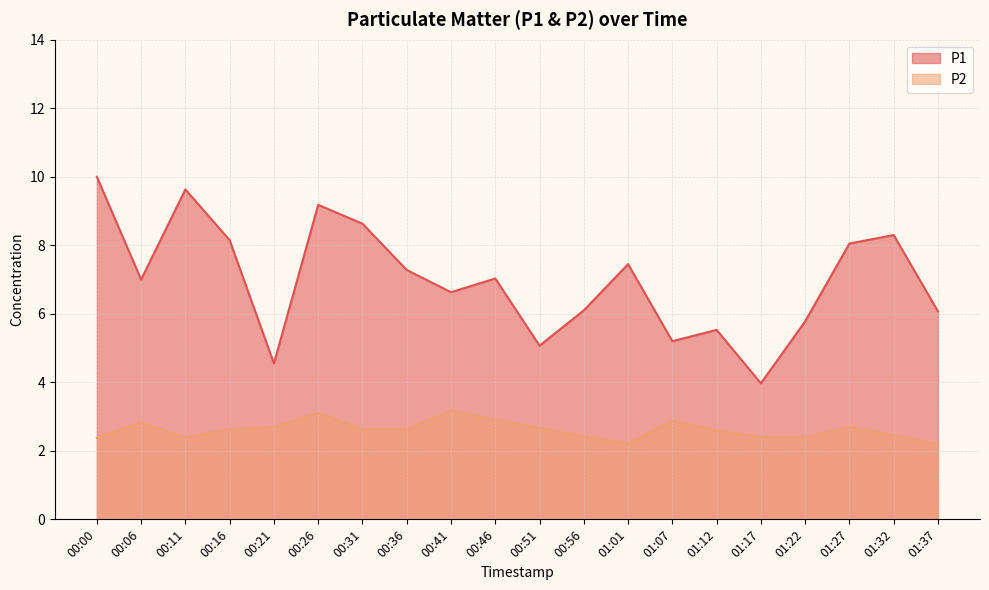

What is the lowest value of the P2 series?

2.2